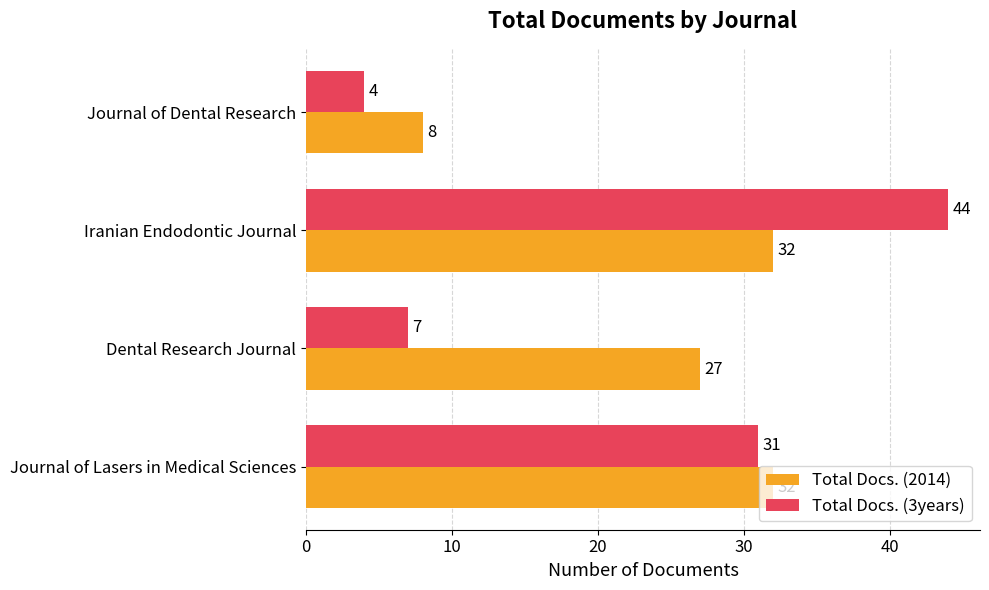

Count the number of categories in the chart.

4